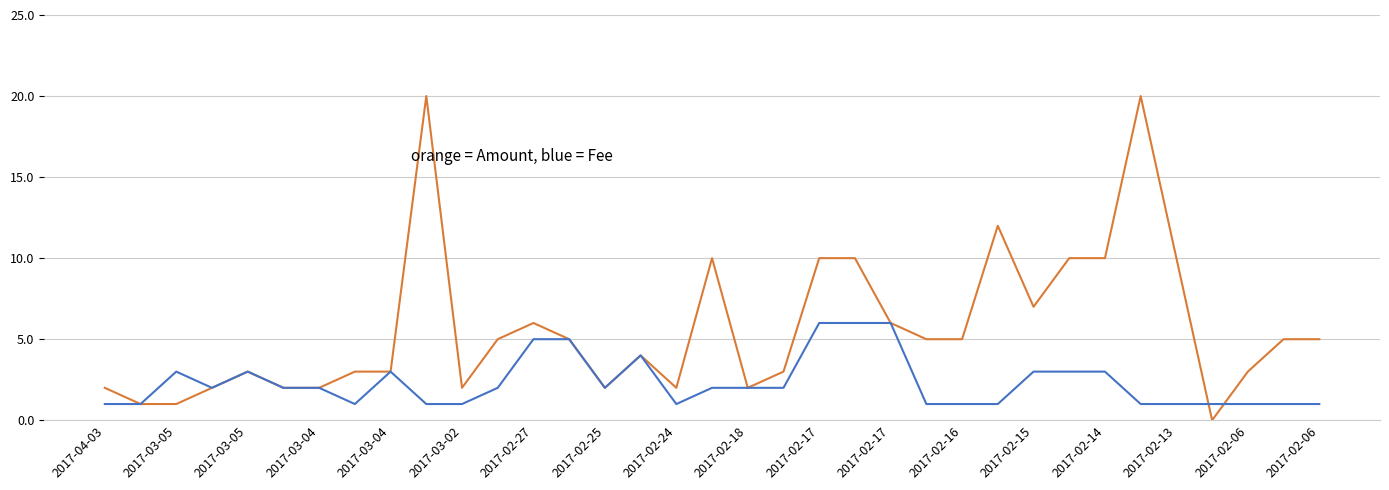

What is the maximum value shown in the chart?

20.0